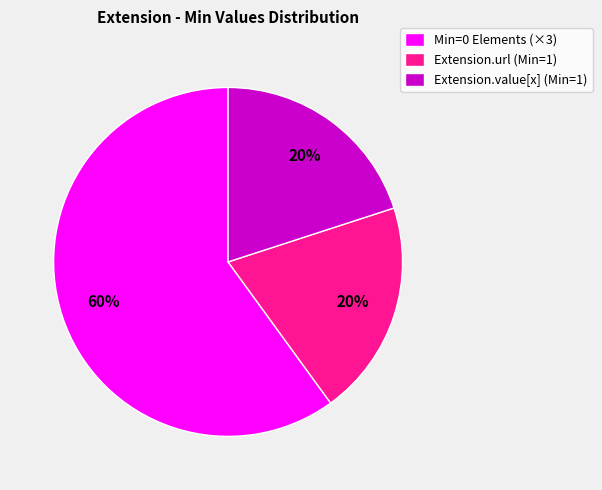

What is the ratio of the value at Min=0 Elements (×3) to the value at Extension.url (Min=1)?

3.0